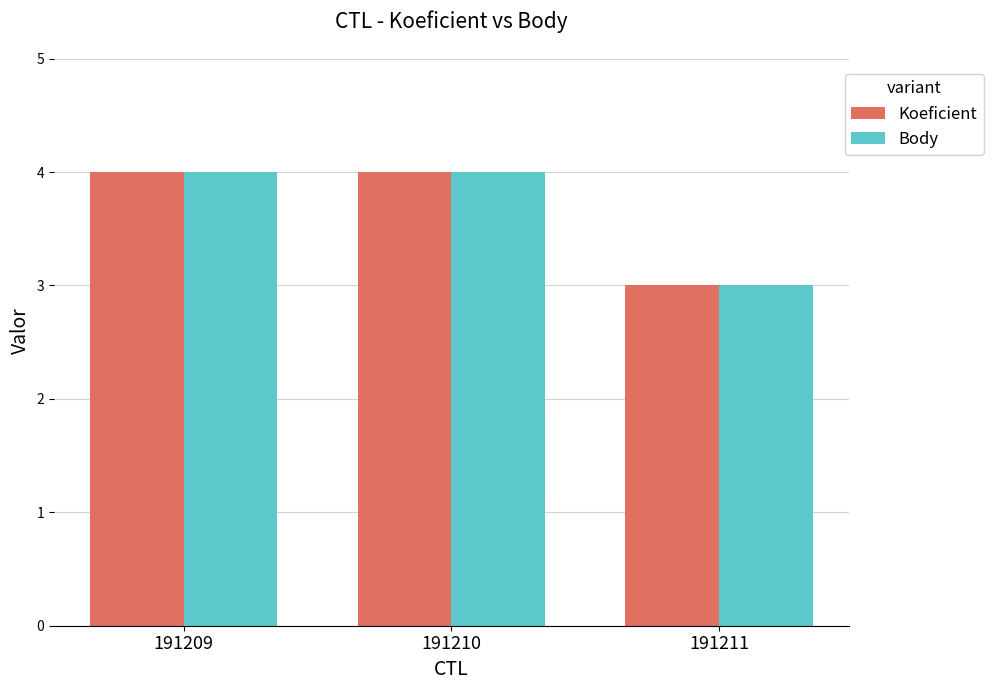

What is the total value across all series at 191209?

8